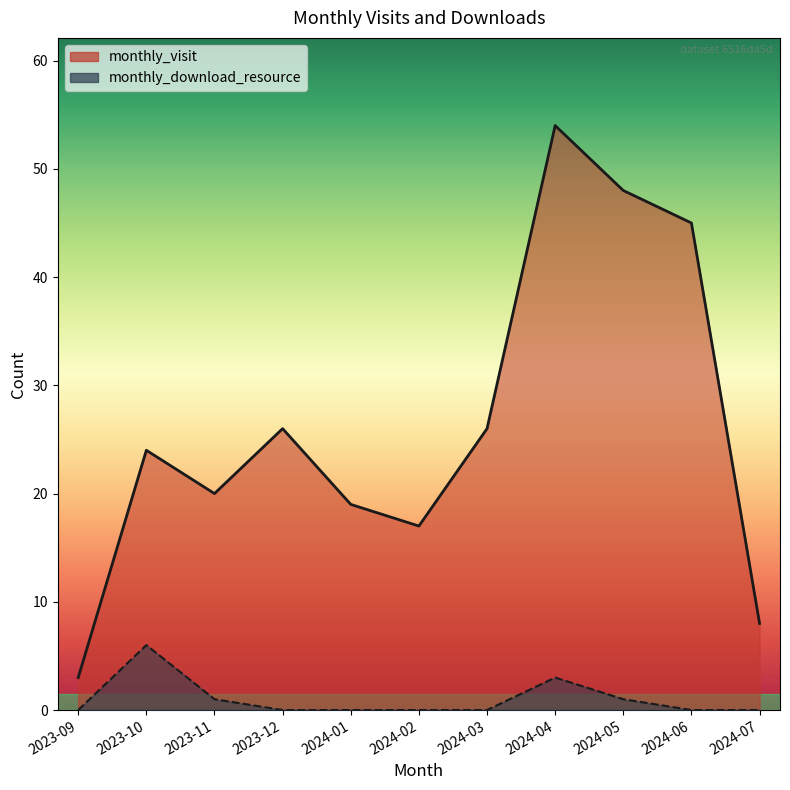

Reading left to right, what are all the values shown in this chart?

monthly_visit: 2023-09=3	2023-10=24	2023-11=20	2023-12=26	2024-01=19	2024-02=17	2024-03=26	2024-04=54	2024-05=48	2024-06=45	2024-07=8
monthly_download_resource: 2023-09=0	2023-10=6	2023-11=1	2023-12=0	2024-01=0	2024-02=0	2024-03=0	2024-04=3	2024-05=1	2024-06=0	2024-07=0